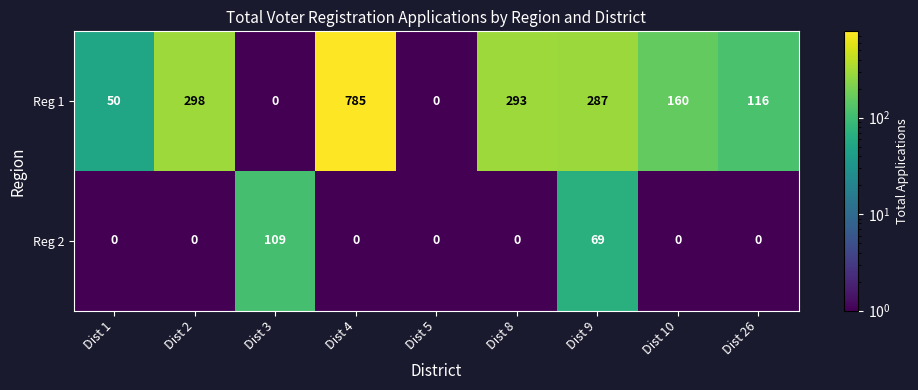

Reading left to right, transcribe all the data shown in this chart.

Reg 1: 50	298	0	785	0	293	287	160	116
Reg 2: 0	0	109	0	0	0	69	0	0